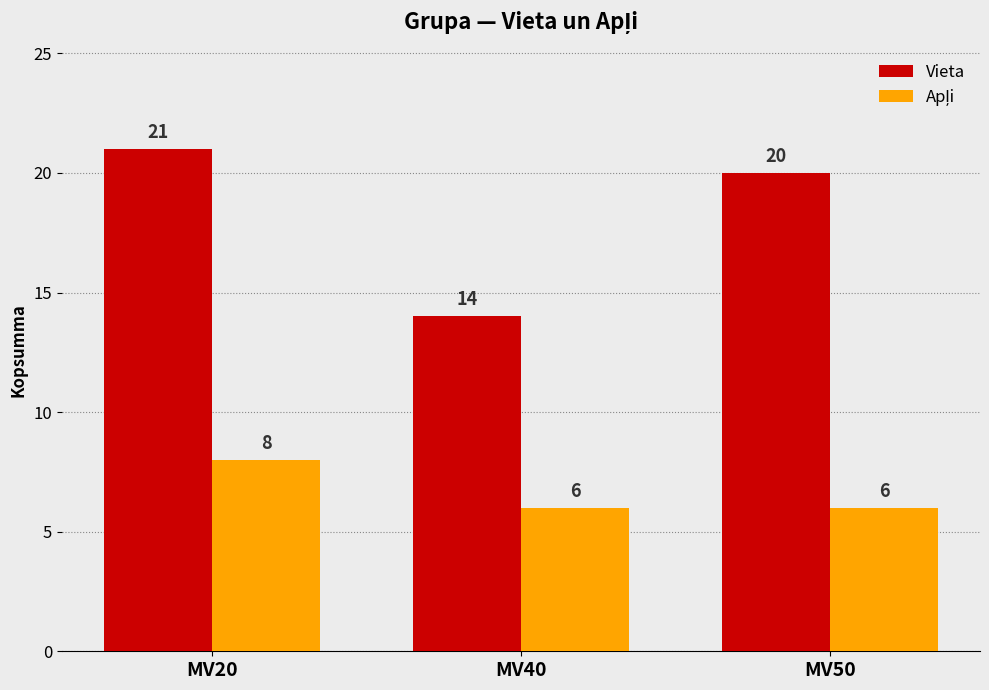

Is it true that Vieta equals 21 at MV20?

True